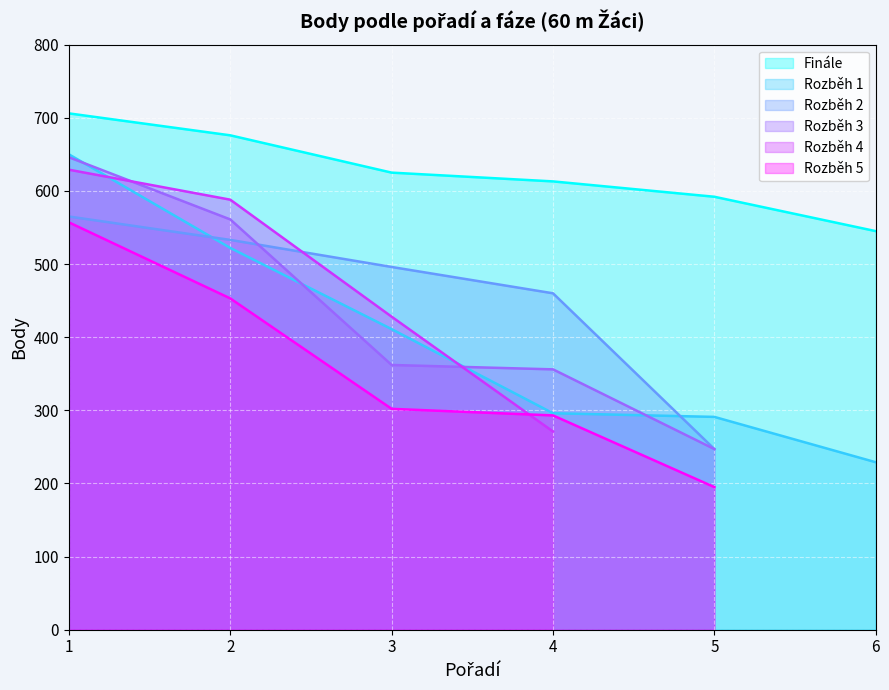

Rank the series by their maximum value, from lowest to highest.

Rozběh 5, Rozběh 2, Rozběh 4, Rozběh 3, Rozběh 1, Finále